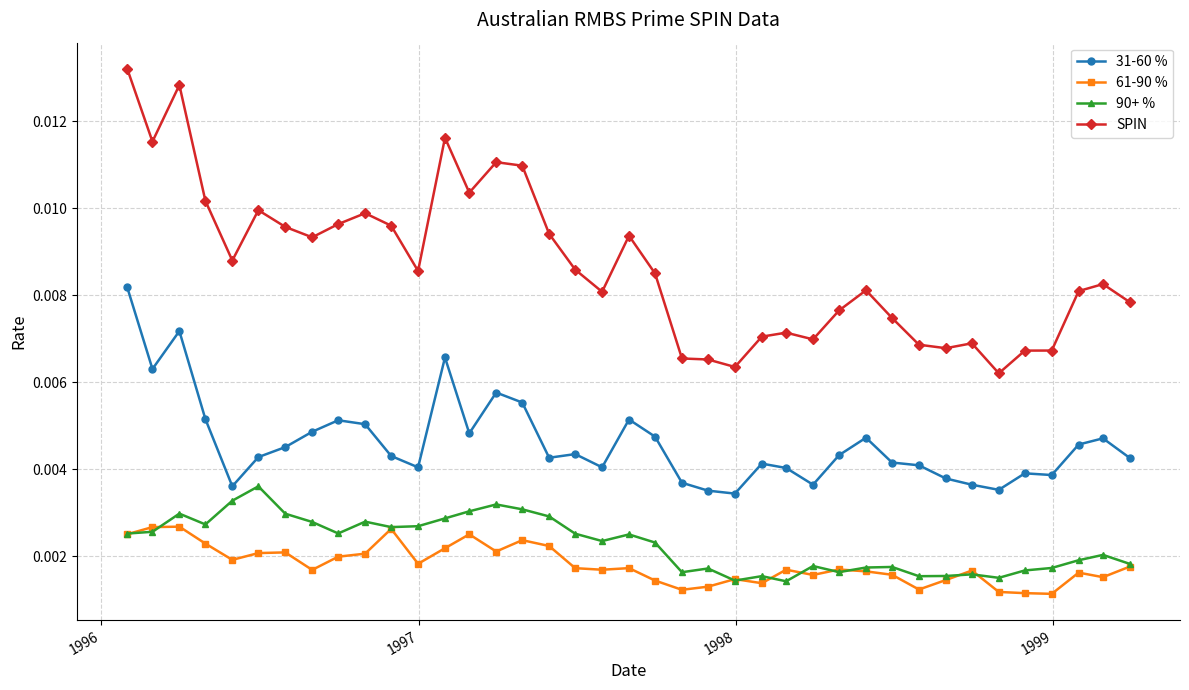

True or false: 90+ % has more than 2 points higher than both neighbors.

True